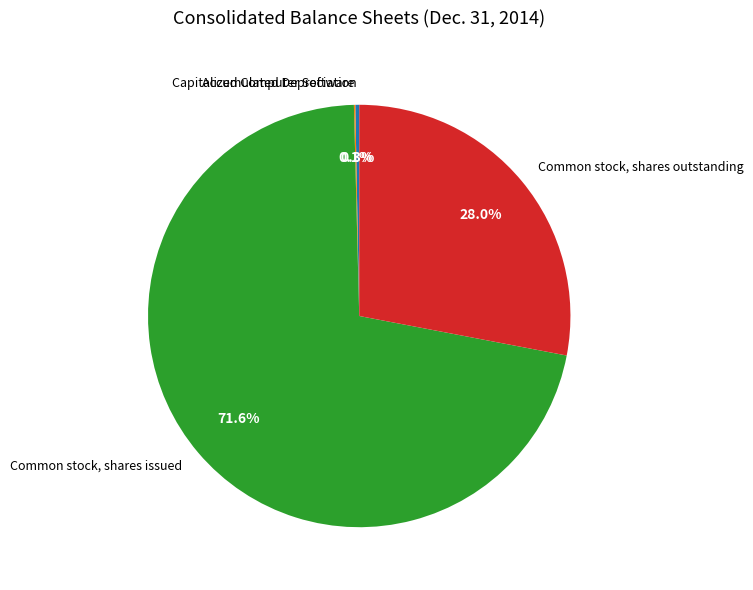

Is there a majority slice in this chart?

Yes